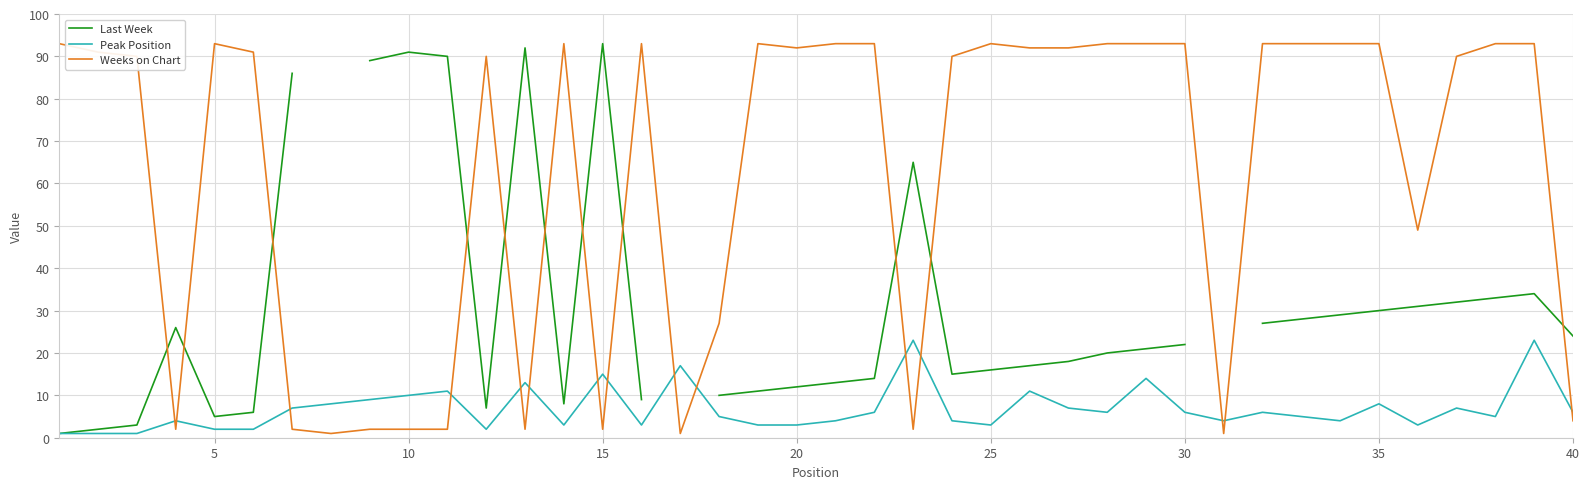

Does the chart display data point markers on the line(s)?

No